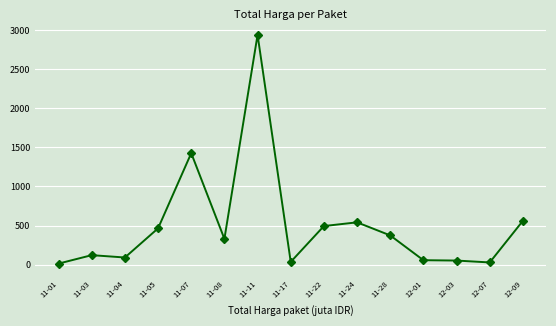

Which category has the highest value across all series?

11-11